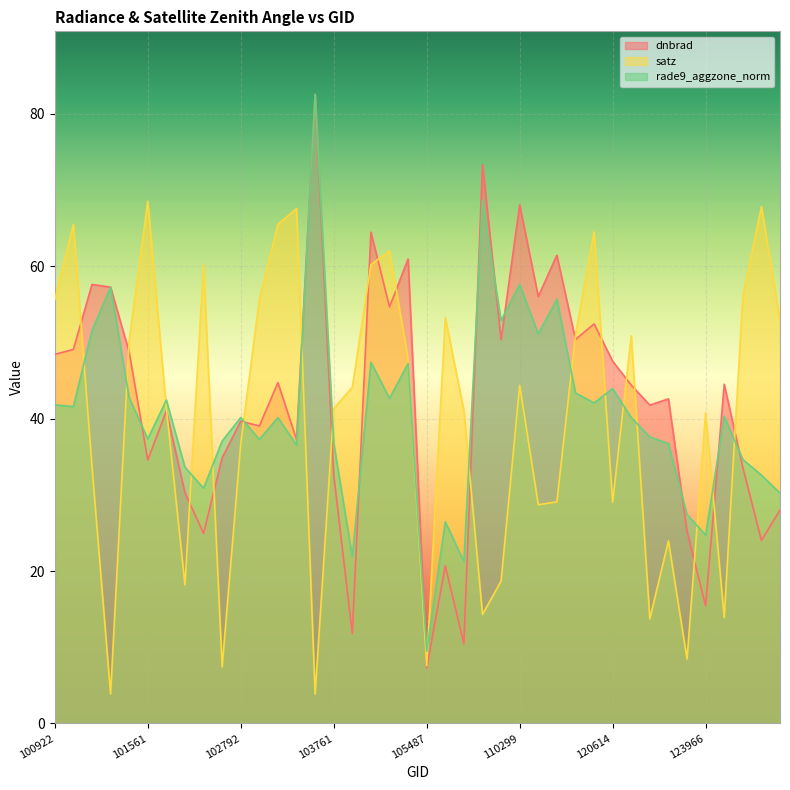

True or false: dnbrad has more than 2 points higher than both neighbors.

True